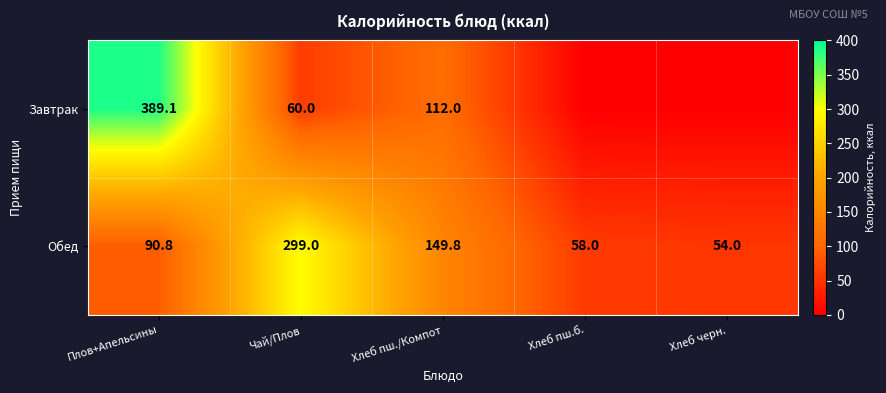

How many data points does each series have?

5